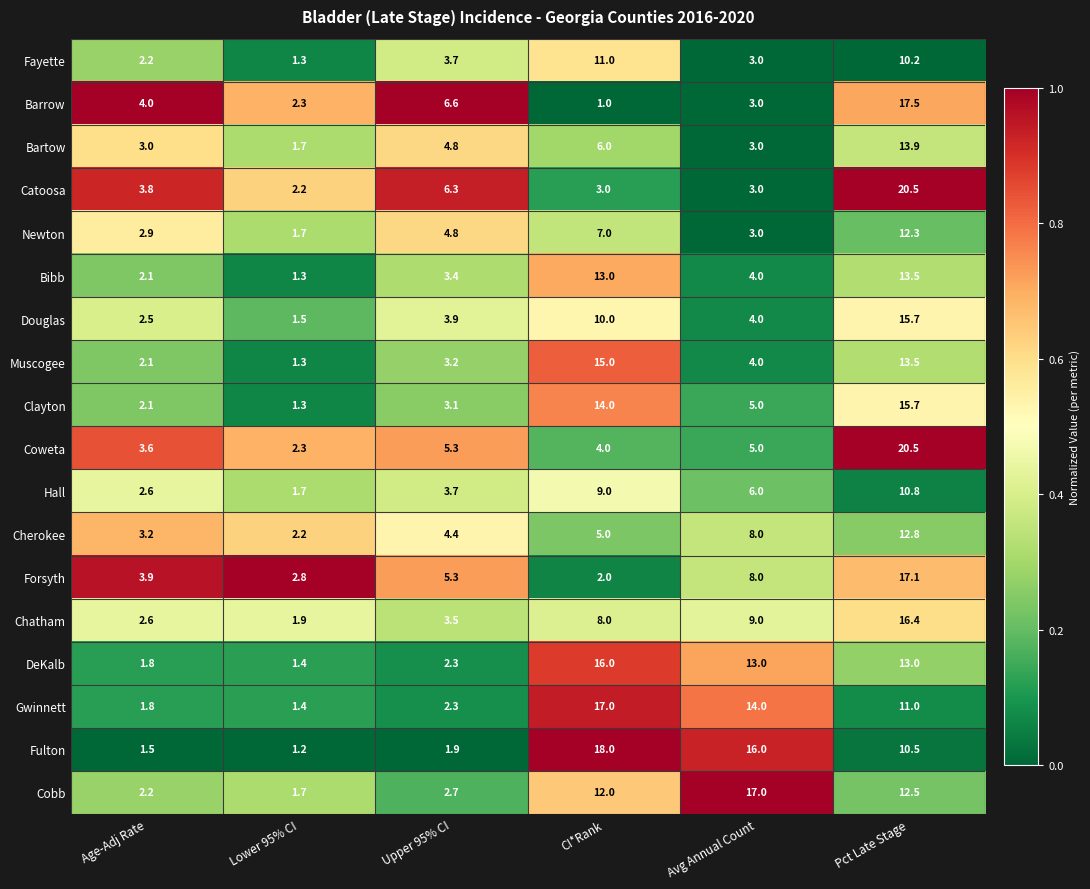

What is the difference between the maximum and minimum values in the Fulton series?

16.8